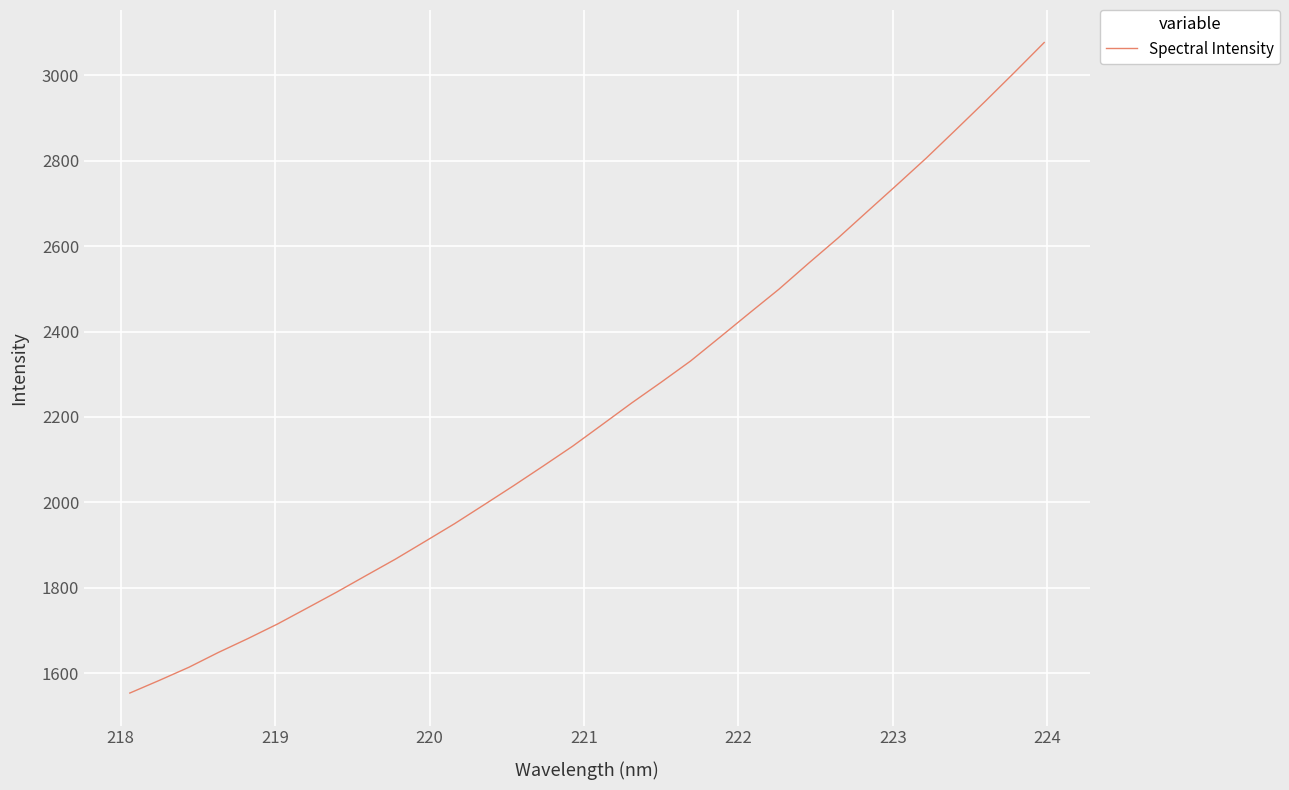

What is the greatest value displayed?

3076.9